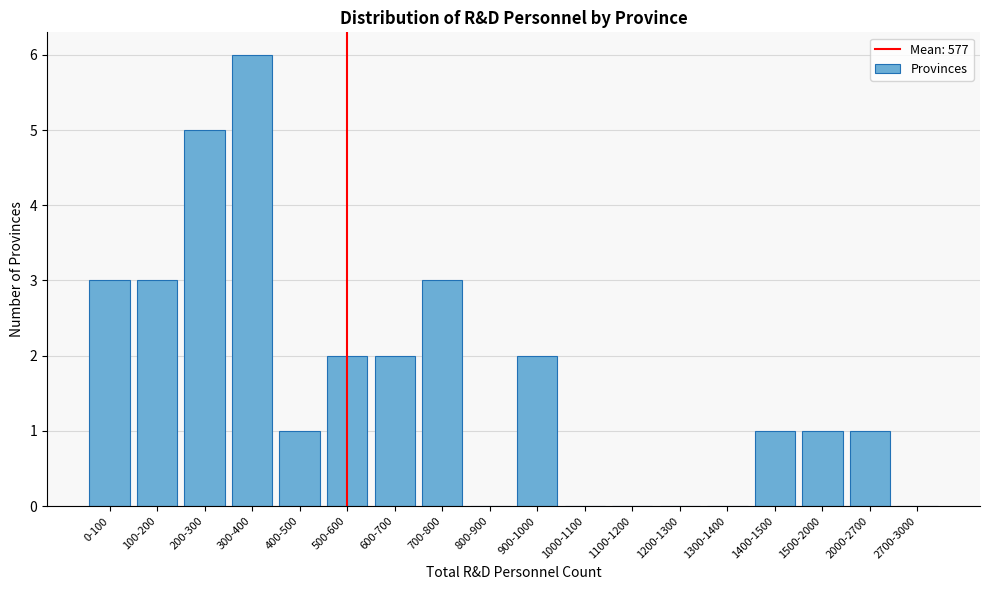

Reading left to right, extract all data points from this chart.

0-100=3	100-200=3	200-300=5	300-400=6	400-500=1	500-600=2	600-700=2	700-800=3	800-900=0	900-1000=2	1000-1100=0	1100-1200=0	1200-1300=0	1300-1400=0	1400-1500=1	1500-2000=1	2000-2700=1	2700-3000=0